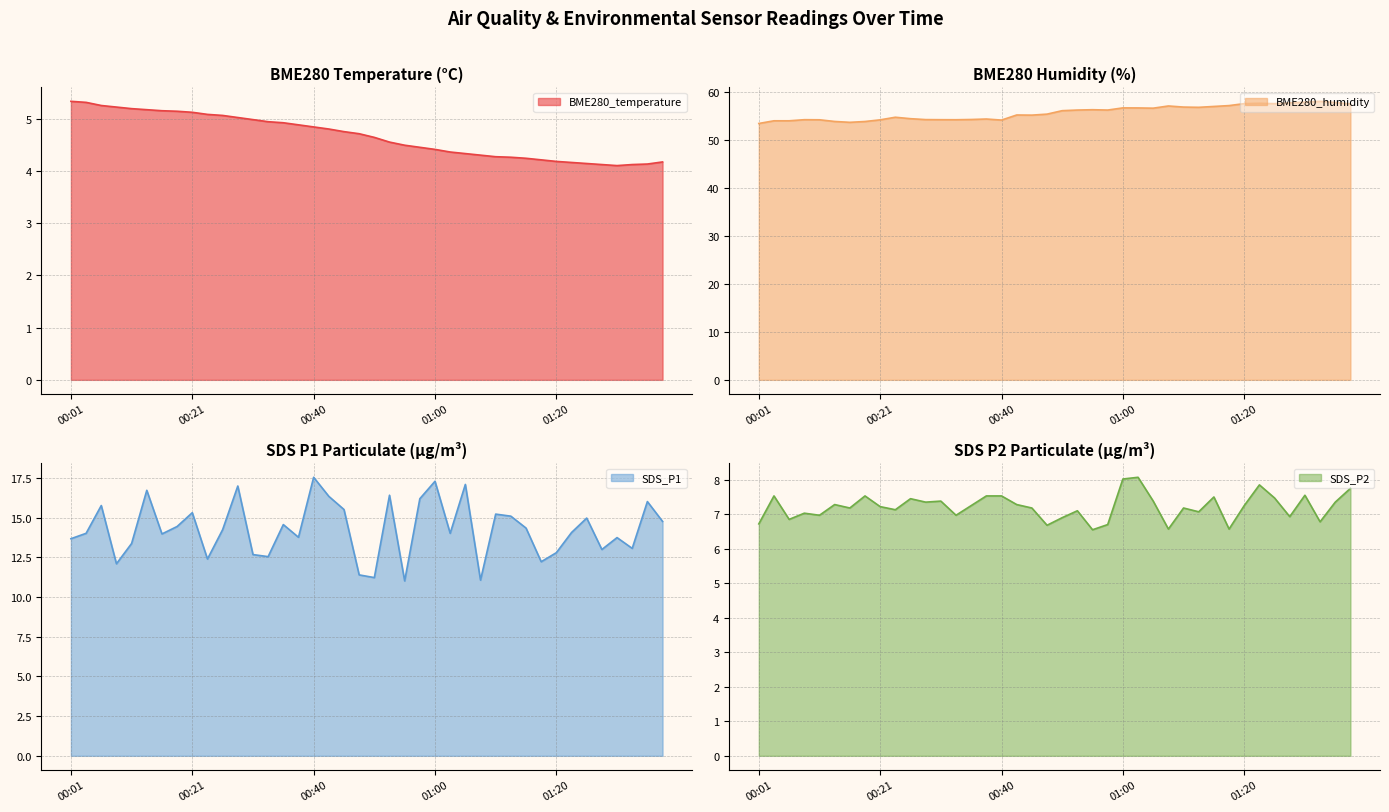

At how many categories does at least one series exceed 4?

40